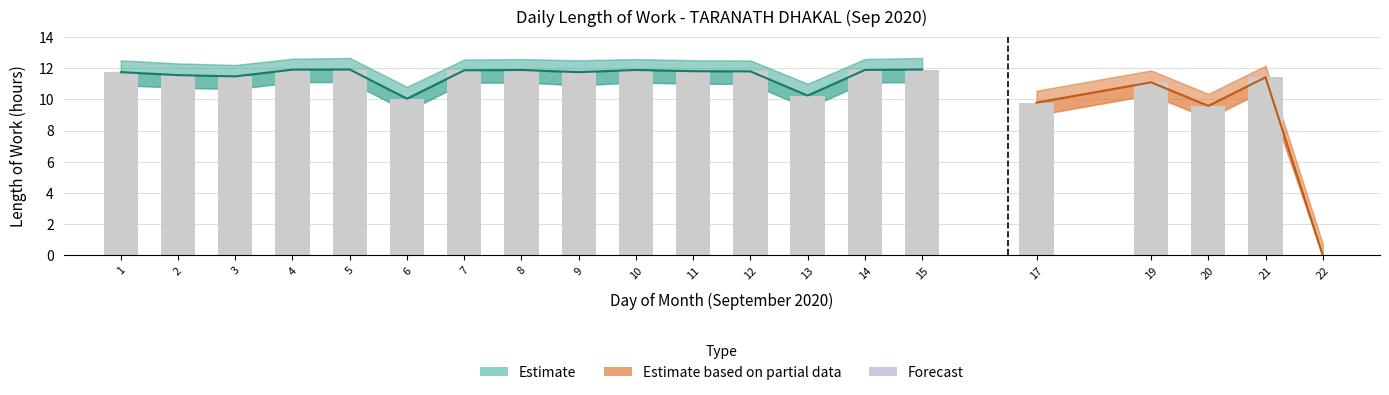

Reading left to right, transcribe all the data shown in this chart.

Low: 1=11.7	2=11.6	3=11.5	4=11.9	5=11.9	6=10.0	7=11.9	8=11.9	9=11.7	10=11.9	11=11.8	12=11.8	13=10.2	14=11.9	15=11.9	17=9.8	19=11.1	20=9.6	21=11.4	22=0.0
Low_upper: 1=12.5	2=12.3	3=12.2	4=12.6	5=12.7	6=10.8	7=12.6	8=12.6	9=12.5	10=12.6	11=12.5	12=12.5	13=11.0	14=12.6	15=12.7	17=10.6	19=11.8	20=10.3	21=12.2	22=0.8
Low_lower: 1=10.9	2=10.8	3=10.7	4=11.1	5=11.1	6=9.2	7=11.1	8=11.1	9=10.9	10=11.1	11=11.0	12=11.0	13=9.4	14=11.1	15=11.1	17=9.0	19=10.3	20=8.8	21=10.6	22=0.0